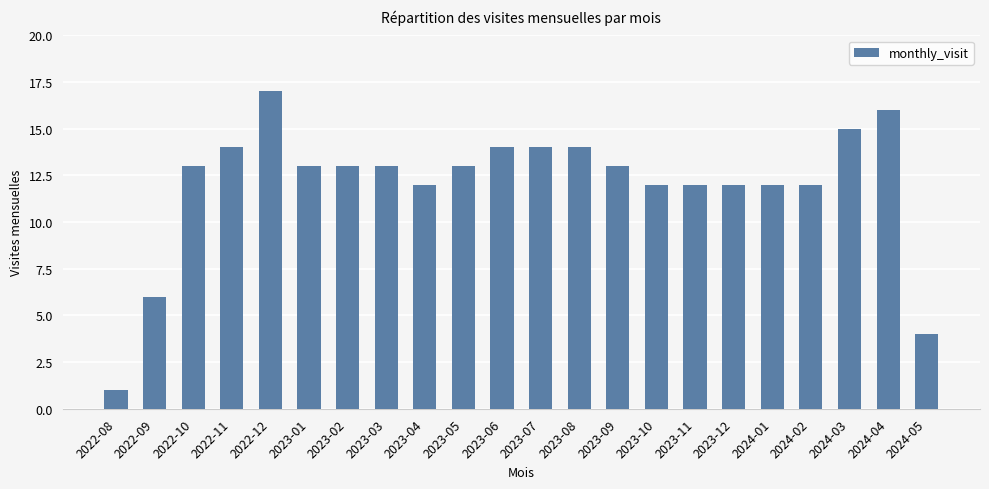

How many bars are there in total?

22